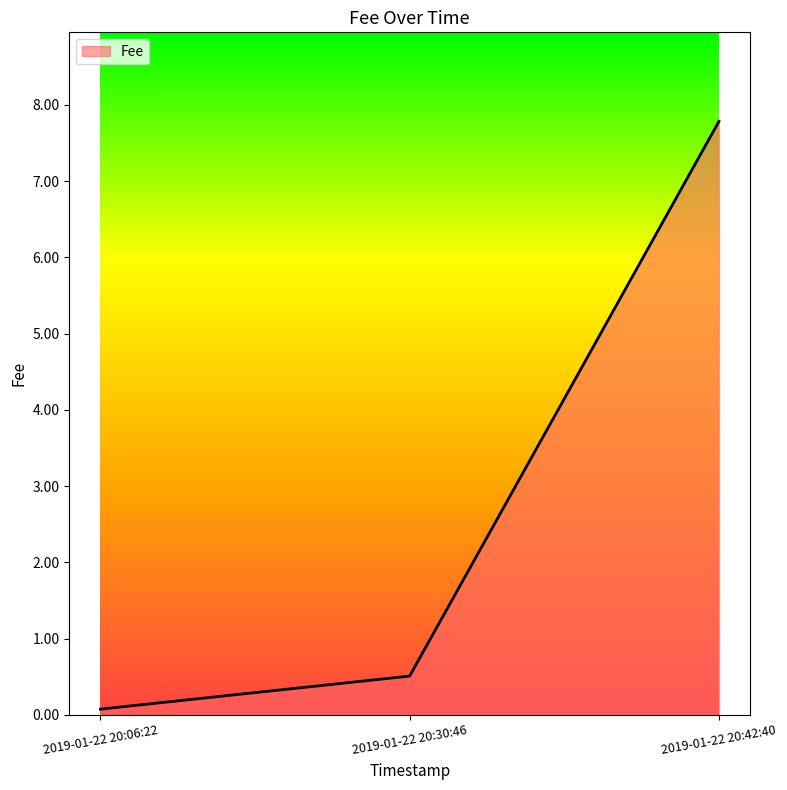

How many lines are shown in the chart?

1